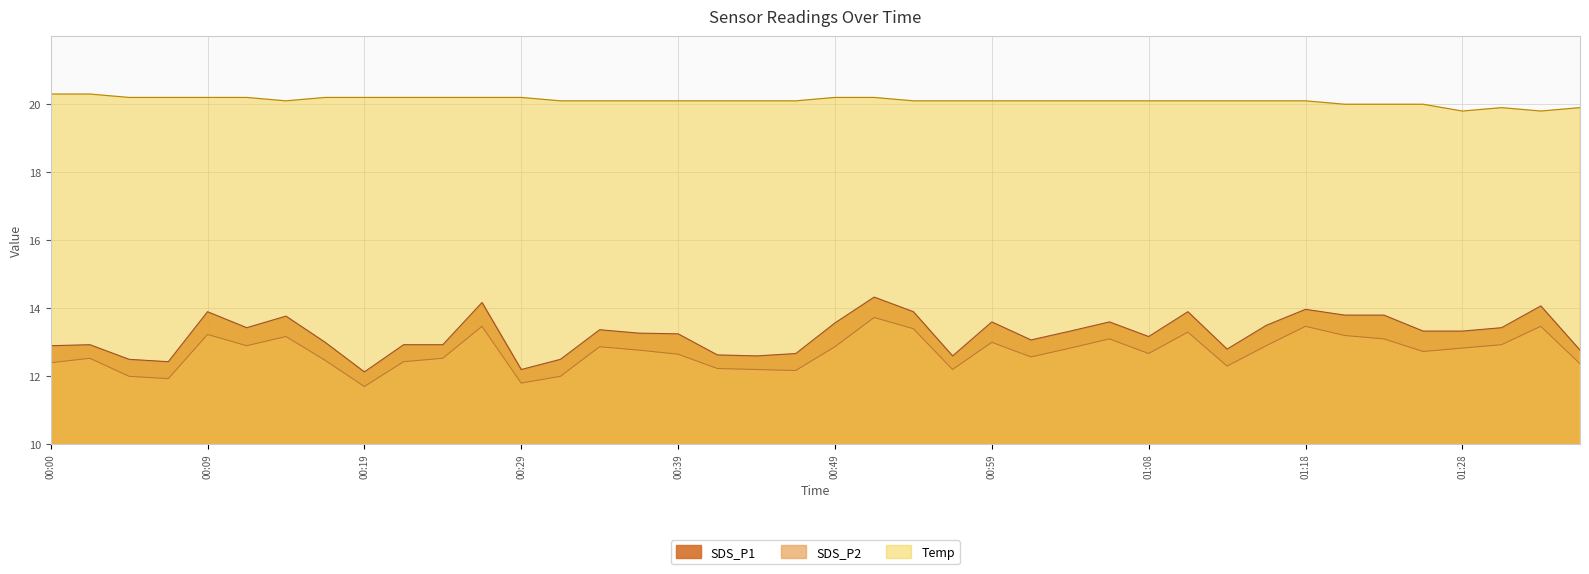

Rank the series at 00:17 from lowest to highest value.

SDS_P2, SDS_P1, Temp